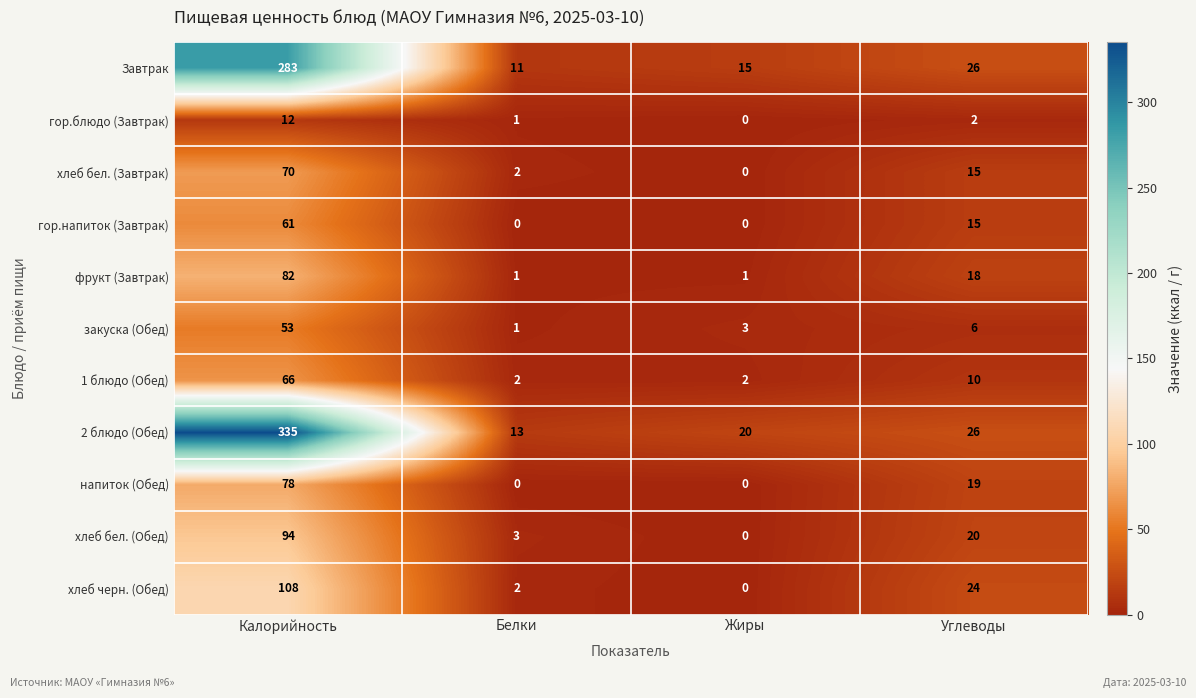

At which label is фрукт (Завтрак) closest to 41?

Углеводы